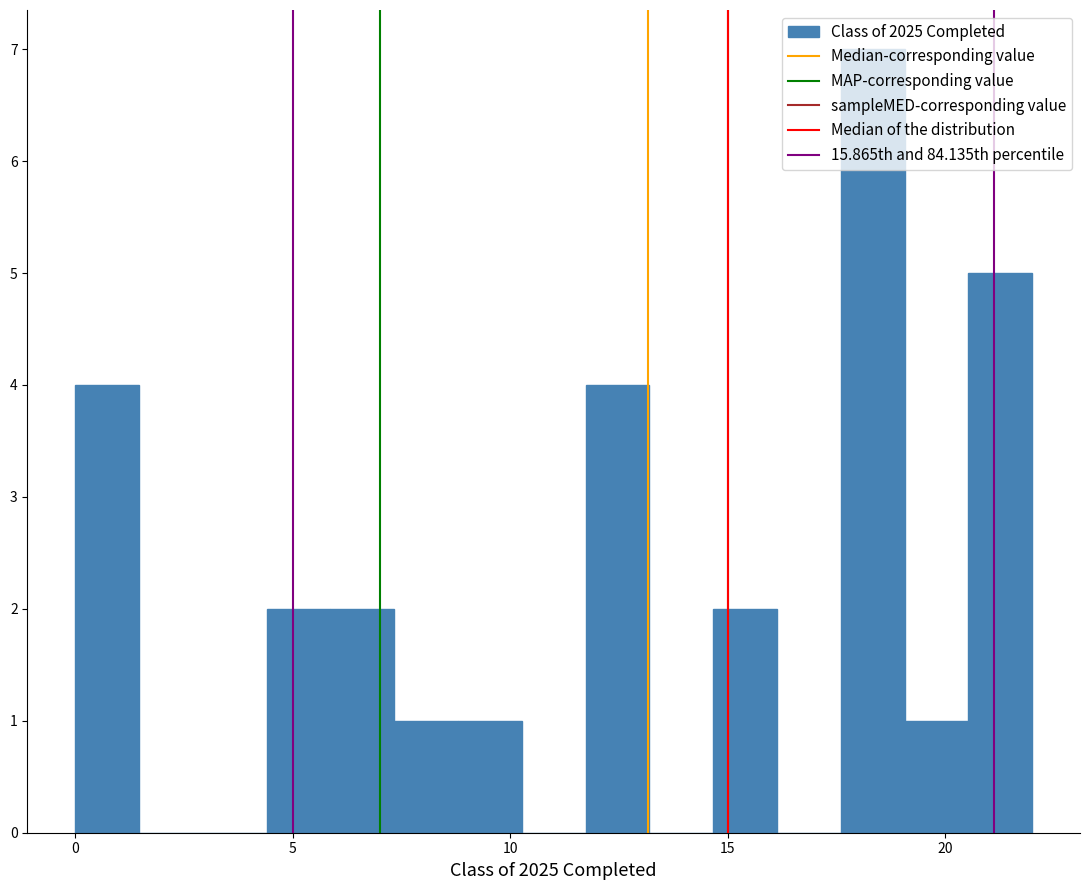

Read against the x-axis, roughly where is the centre of the tallest bar?

18.5